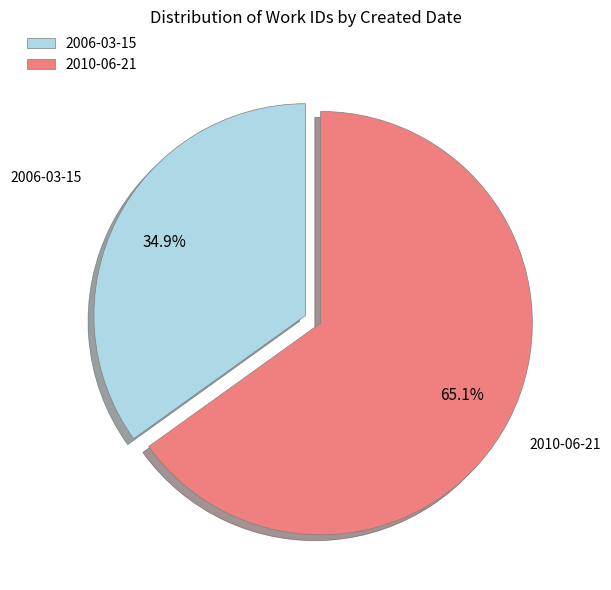

To the nearest percent, what is the difference between the largest and smallest slice percentages?

30%